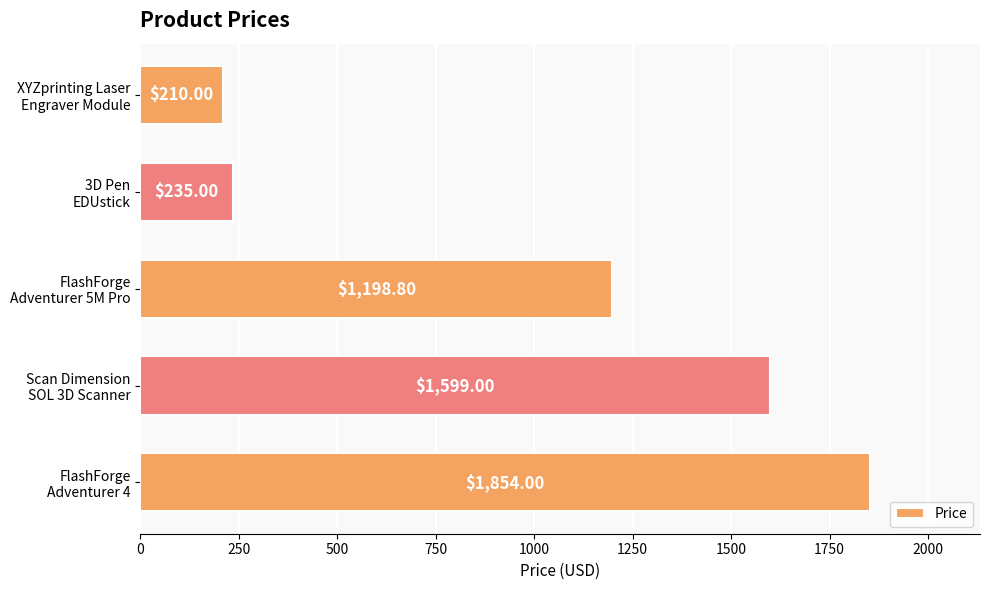

Are the bars horizontal?

Yes